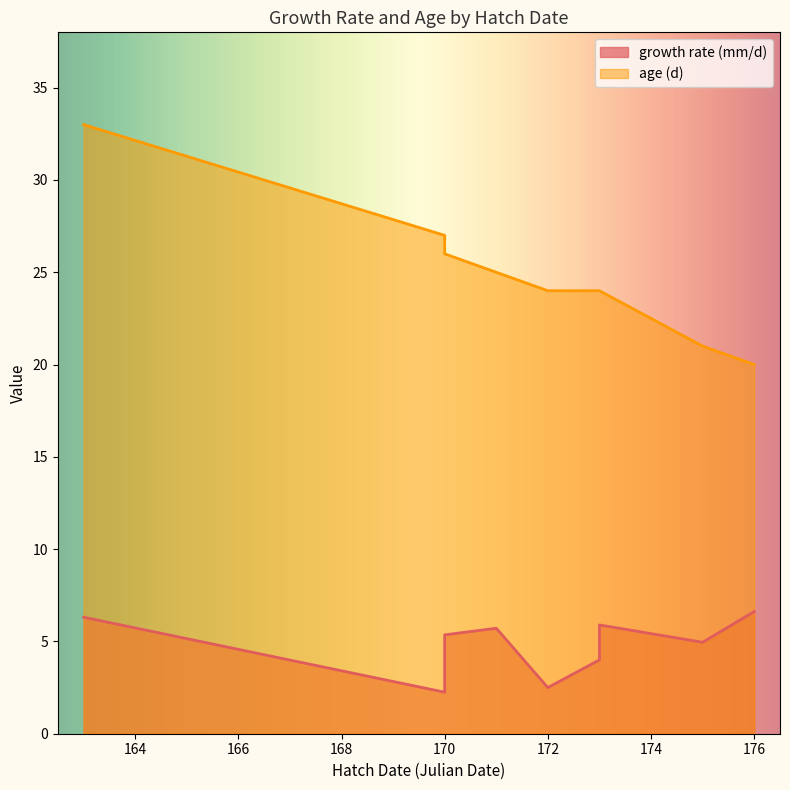

How many lines are shown in the chart?

2